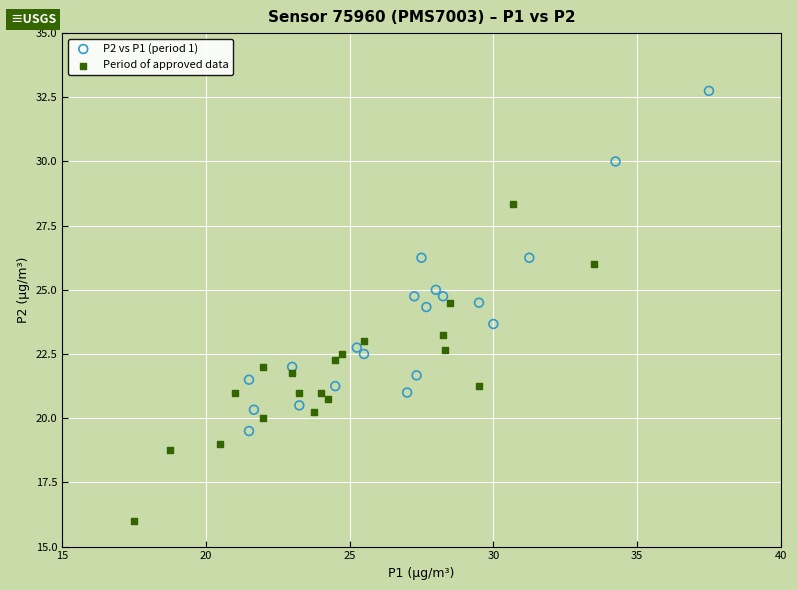

Which series contains the highest Y value?

P2 vs P1 (period 1)